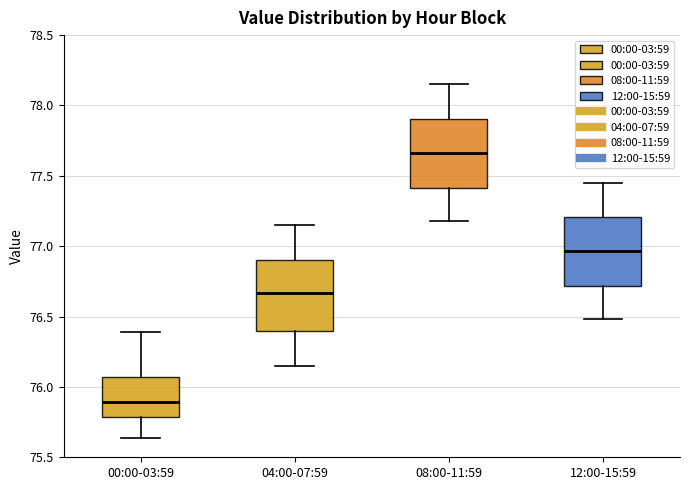

Reading left to right, transcribe this box plot: for each box, give where its median line is, the range the box spans, and where its two whiskers end, as read against the y-axis. The values are not printed on the chart, so give them approximately, as read against the axis.

00:00-03:59: median 75.90, box 75.80 to 76.05, whiskers 75.65 to 76.40
04:00-07:59: median 76.65, box 76.40 to 76.90, whiskers 76.15 to 77.15
08:00-11:59: median 77.65, box 77.40 to 77.90, whiskers 77.20 to 78.15
12:00-15:59: median 76.95, box 76.70 to 77.20, whiskers 76.50 to 77.45